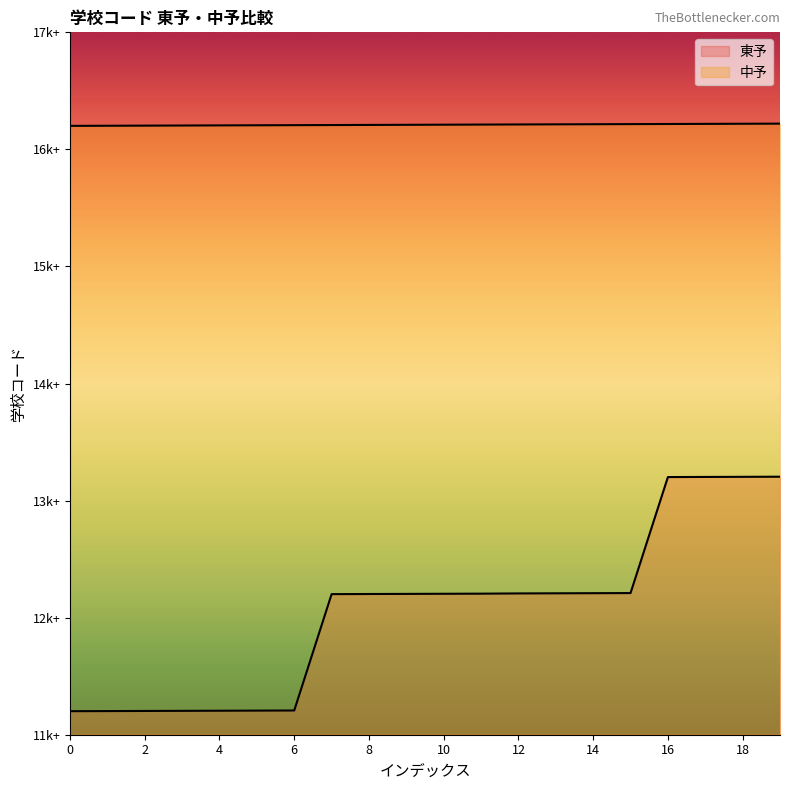

What is the sum of all 東予 values?

241087